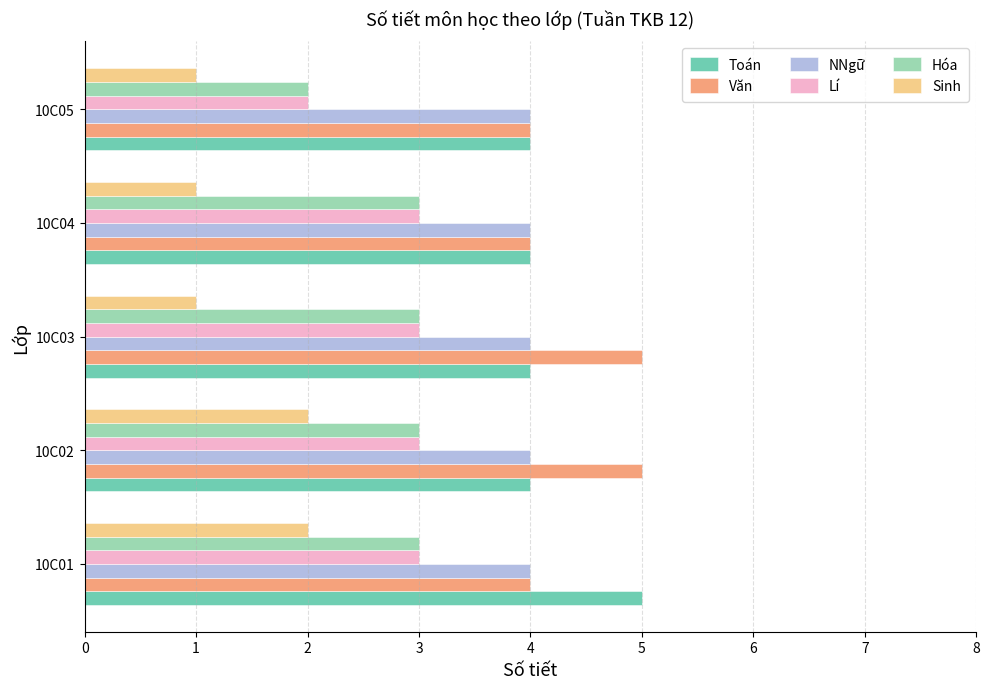

Is it true that Văn equals 9 at 10C02?

False